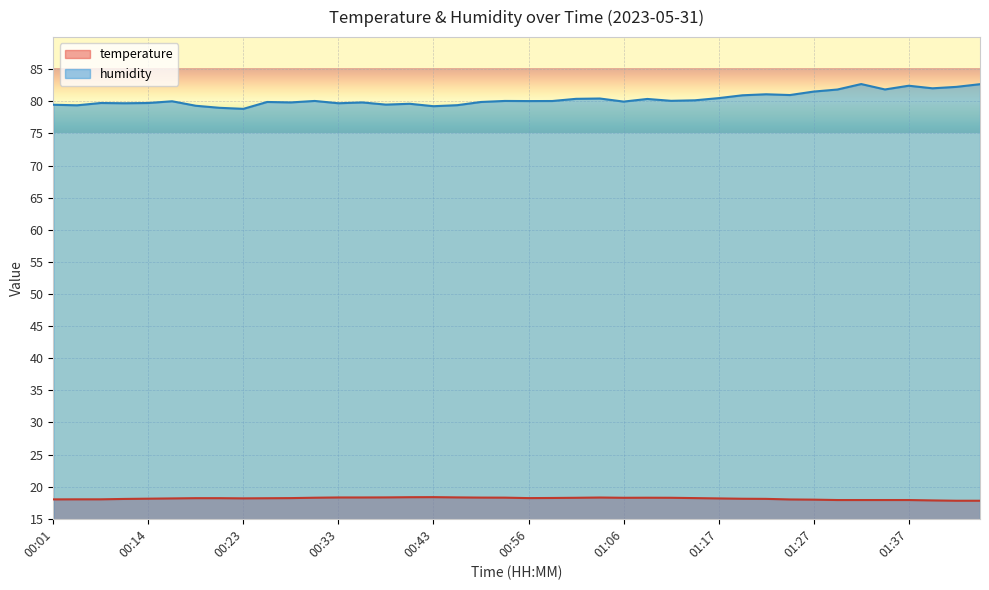

How many values in the temperature series exceed 18?

32